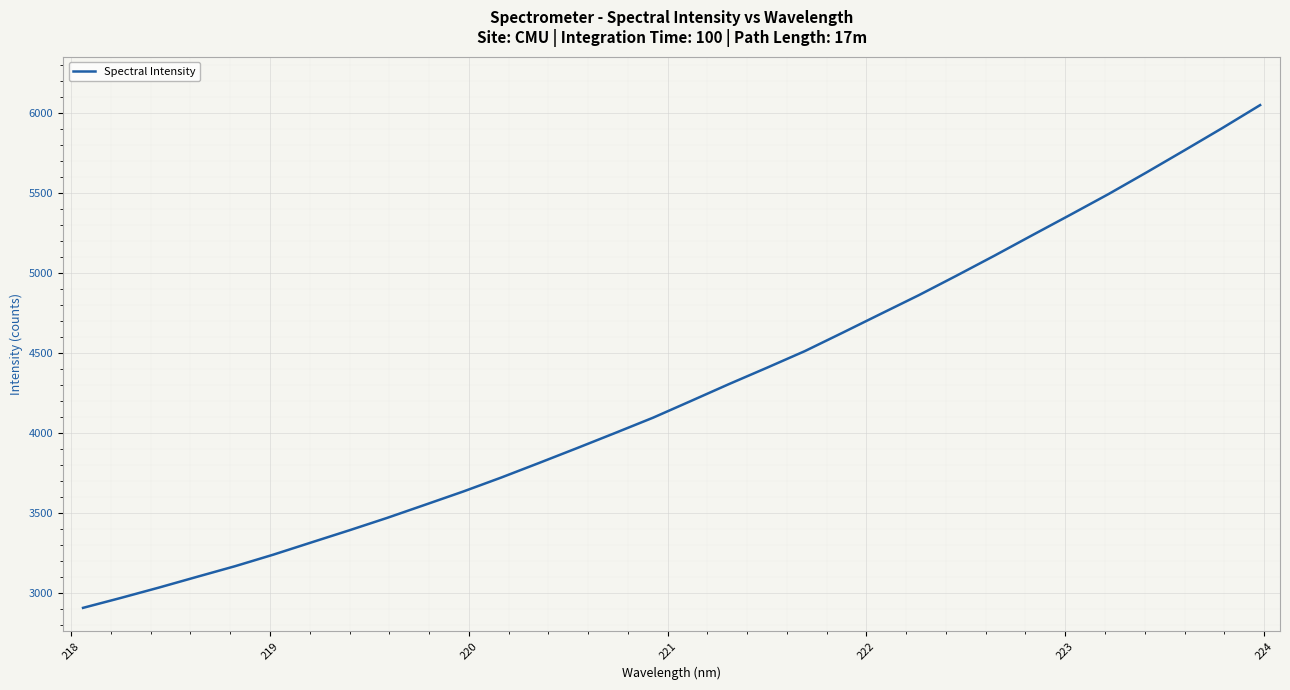

What is the smallest value displayed?

2909.0